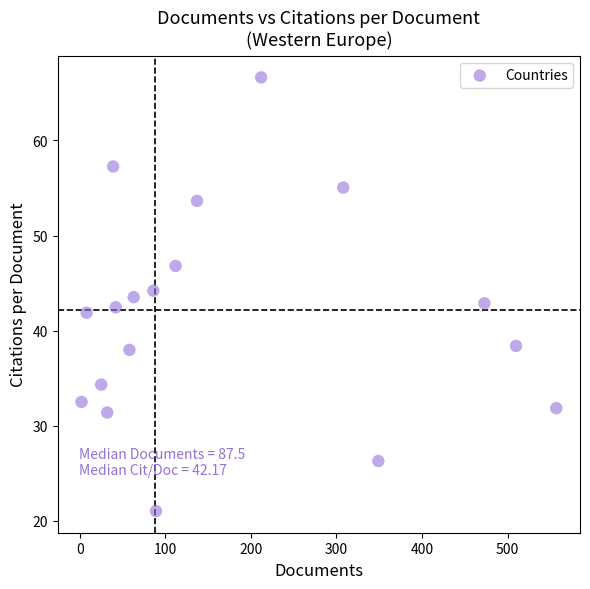

What is the range of Y values (max minus min)?

45.6